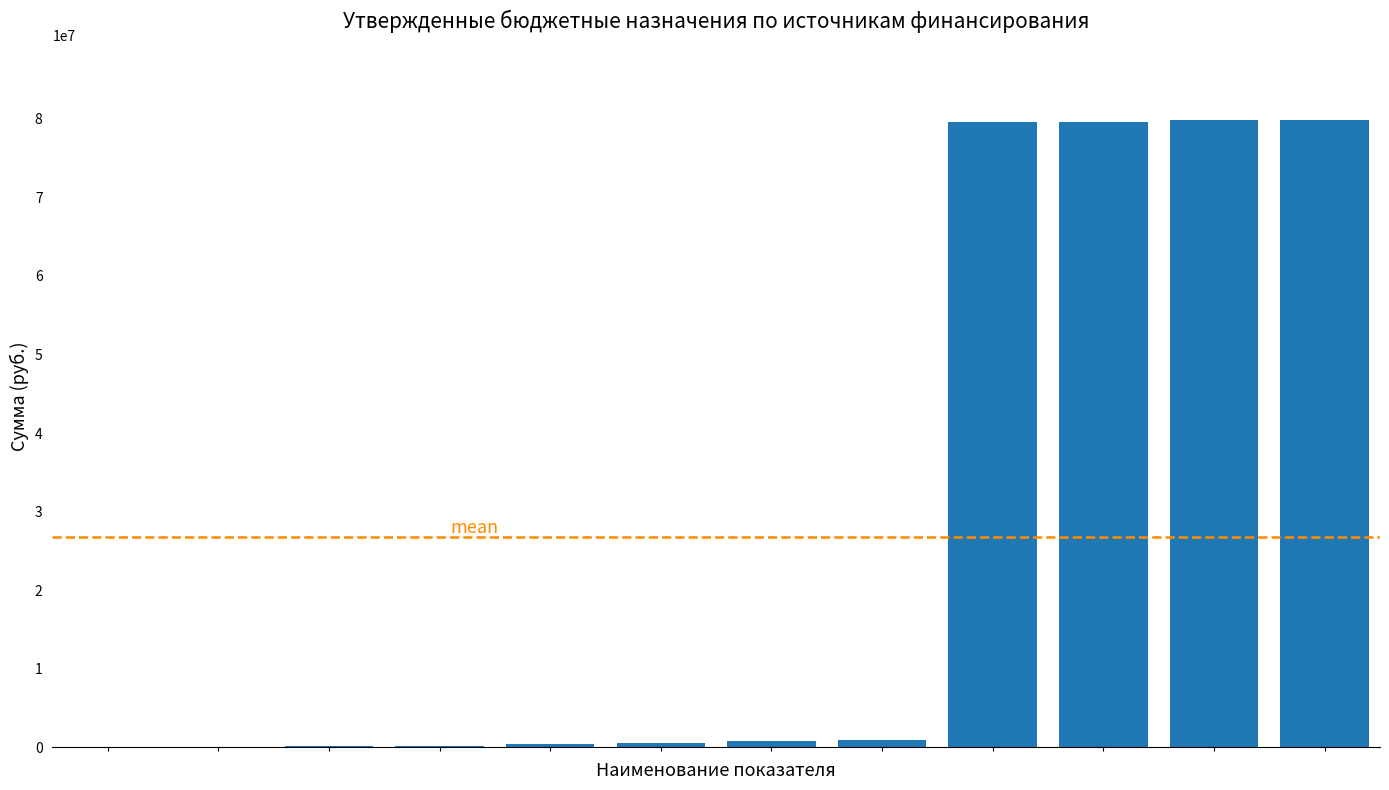

What is the maximum value shown in the chart?

79800886.1